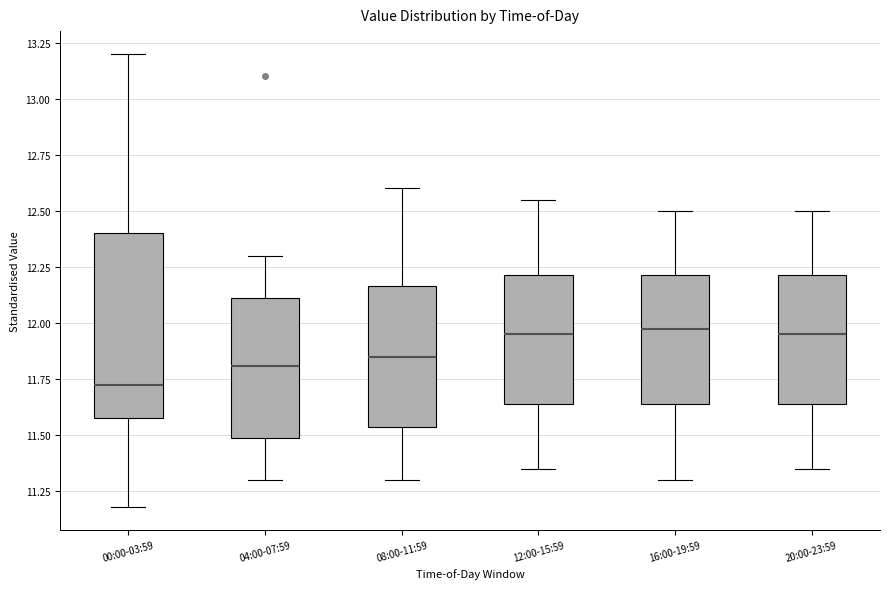

Which box is the tallest, from its lower edge to its upper edge?

00:00-03:59